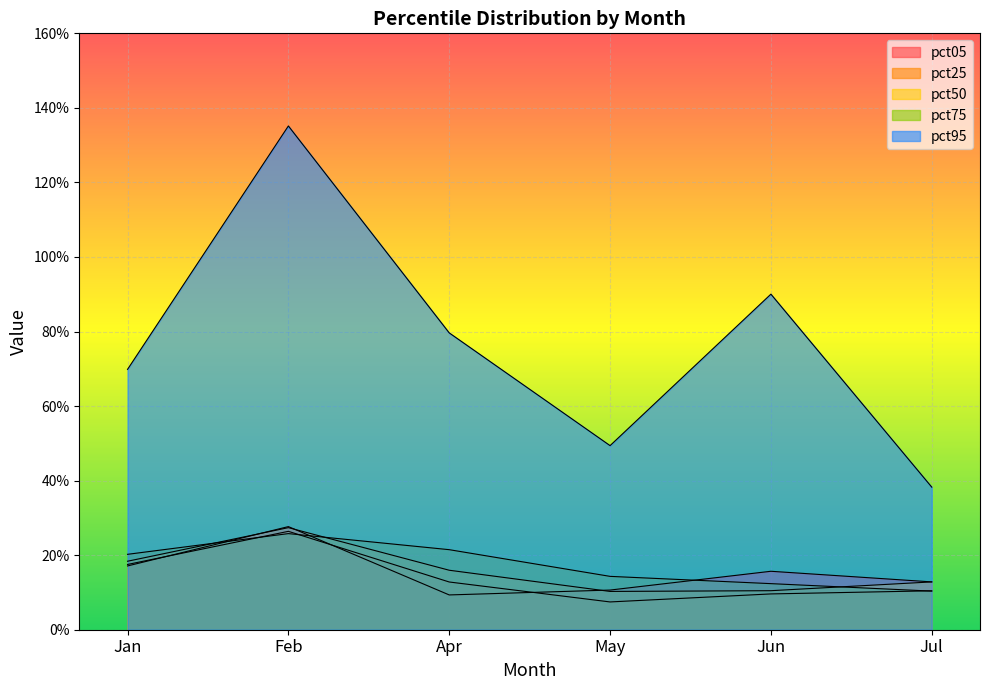

Between Apr and Jul, which series saw the biggest shift?

pct95